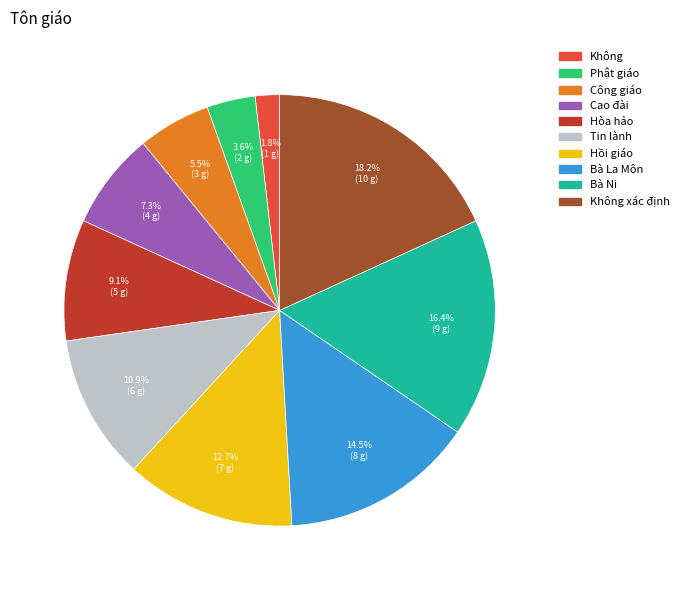

Is there a majority slice in this chart?

No